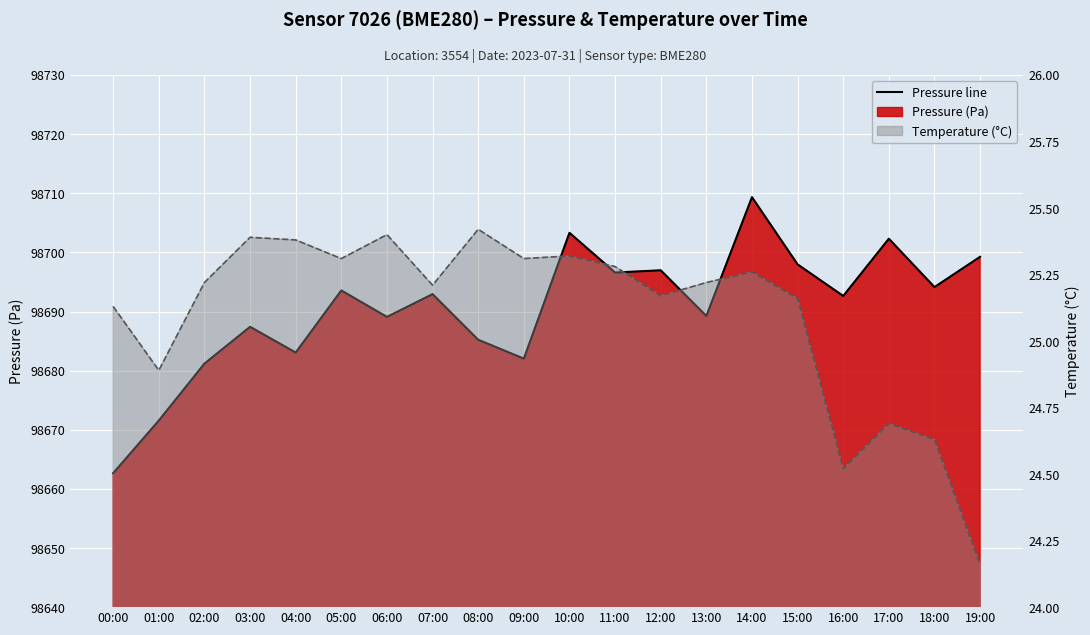

What is the approximate value at 06:00?

98689.1